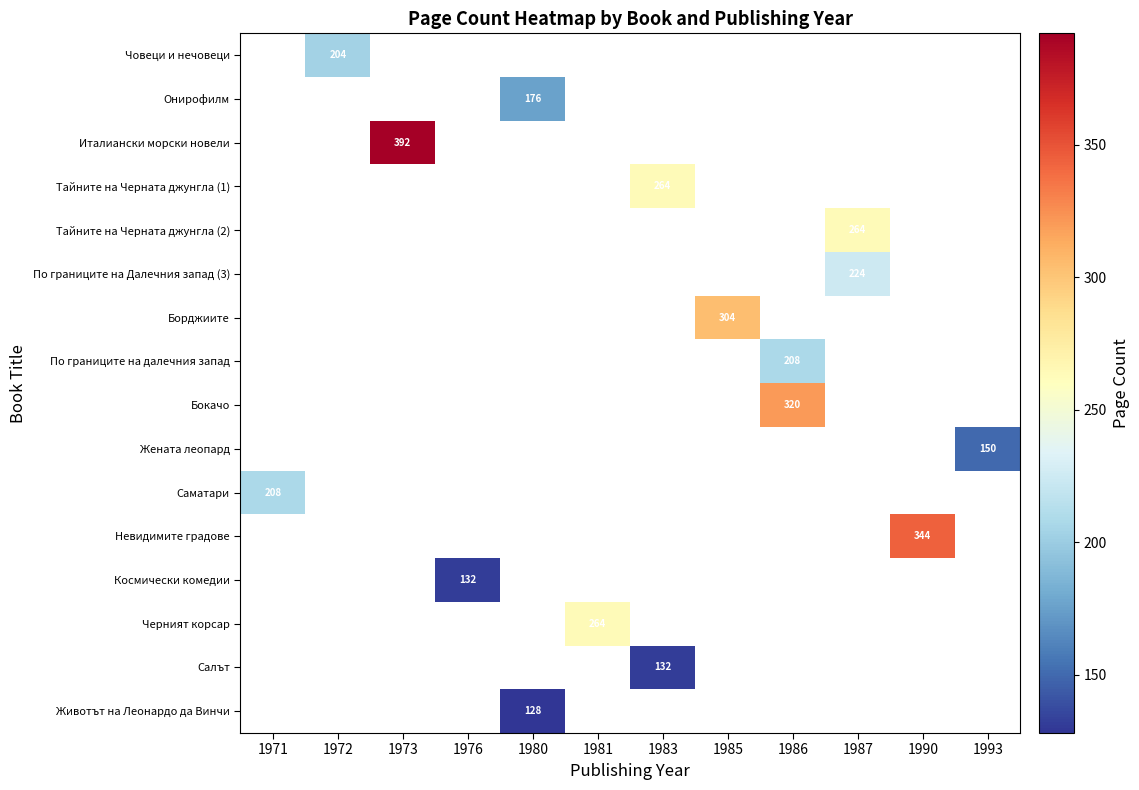

How many categories are shown in the chart?

12